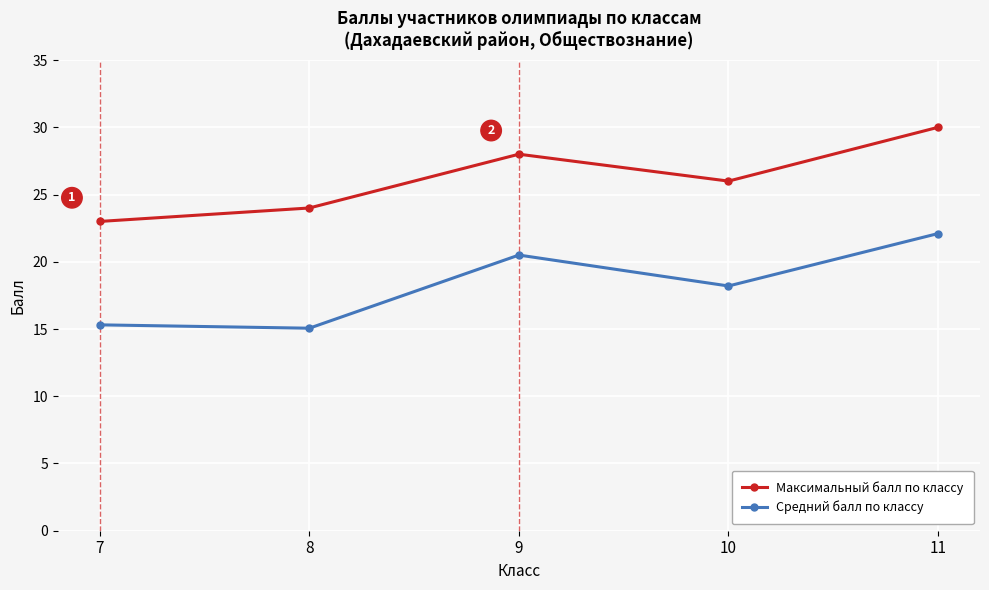

Where is Максимальный балл по классу nearest to the value 26?

10